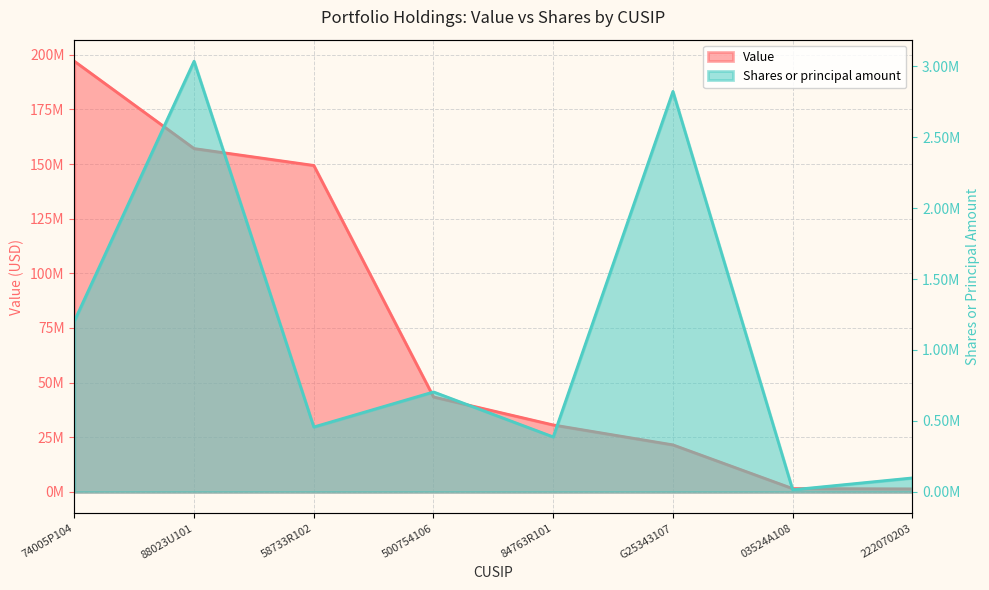

Is it true that Value equals 30645000 at 84763R101?

True